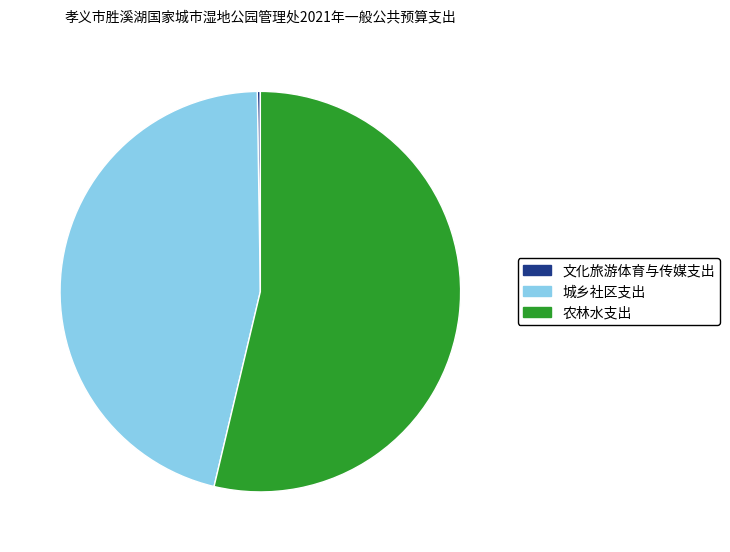

Is it true that 城乡社区支出 is 46% of the pie?

True